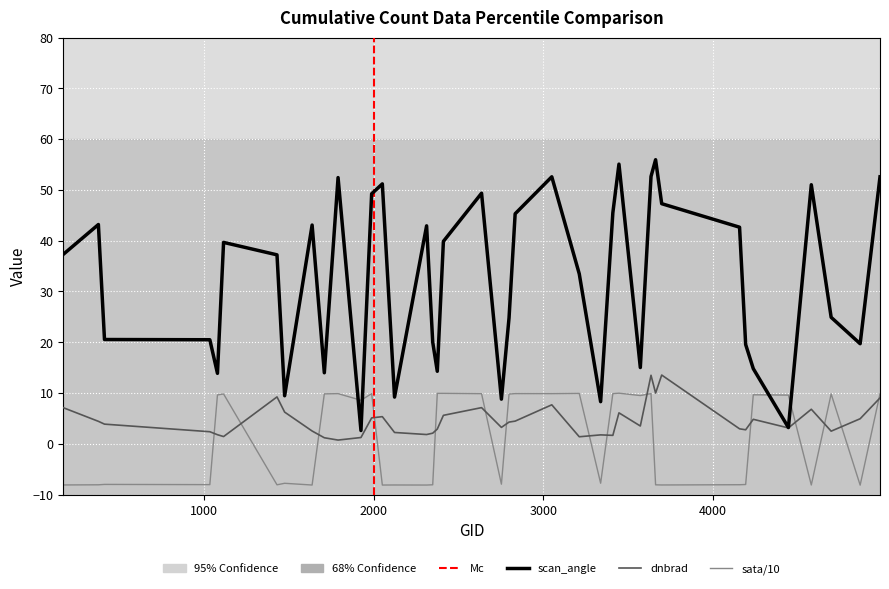

Reading left to right, extract all data points from this chart.

dnbrad: 170=7.1	377=4.4	413=3.9	1034=2.4	1079=1.8	1115=1.4	1430=9.2	1475=6.2	1637=2.5	1709=1.2	1790=0.7	1925=1.2	1988=5.1	2051=5.4	2123=2.2	2312=1.8	2348=2.1	2375=2.9	2411=5.6	2636=7.1	2753=3.2	2798=4.3	2834=4.5	3050=7.7	3212=1.4	3338=1.8	3410=1.7	3446=6.1	3572=3.5	3635=13.5	3662=10.0	3698=13.5	4157=3.0	4193=2.8	4238=4.8	4445=3.1	4580=6.8	4697=2.5	4868=4.9	4985=9.0
sata: 170=-8.1	377=-8.1	413=-8.0	1034=-8.0	1079=9.6	1115=9.8	1430=-8.1	1475=-7.8	1637=-8.1	1709=9.8	1790=9.9	1925=8.6	1988=9.9	2051=-8.1	2123=-8.1	2312=-8.1	2348=-8.1	2375=9.9	2411=9.9	2636=9.9	2753=-7.9	2798=9.8	2834=9.9	3050=9.9	3212=9.9	3338=-7.8	3410=9.9	3446=10.0	3572=9.5	3635=9.9	3662=-8.1	3698=-8.1	4157=-8.0	4193=-8.0	4238=9.7	4445=9.6	4580=-8.1	4697=9.8	4868=-8.1	4985=9.9
scan_angle: 170=37.3	377=43.2	413=20.5	1034=20.5	1079=13.9	1115=39.7	1430=37.2	1475=9.5	1637=43.1	1709=14.0	1790=52.4	1925=2.6	1988=49.2	2051=51.2	2123=9.2	2312=42.9	2348=20.0	2375=14.3	2411=39.9	2636=49.3	2753=8.8	2798=24.8	2834=45.3	3050=52.6	3212=33.5	3338=8.3	3410=45.5	3446=55.1	3572=15.0	3635=52.6	3662=55.9	3698=47.3	4157=42.7	4193=19.6	4238=14.8	4445=3.2	4580=51.0	4697=24.9	4868=19.7	4985=52.6